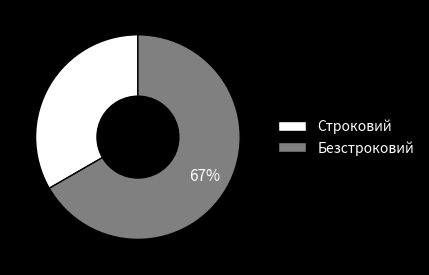

Which slice is the smallest?

Строковий